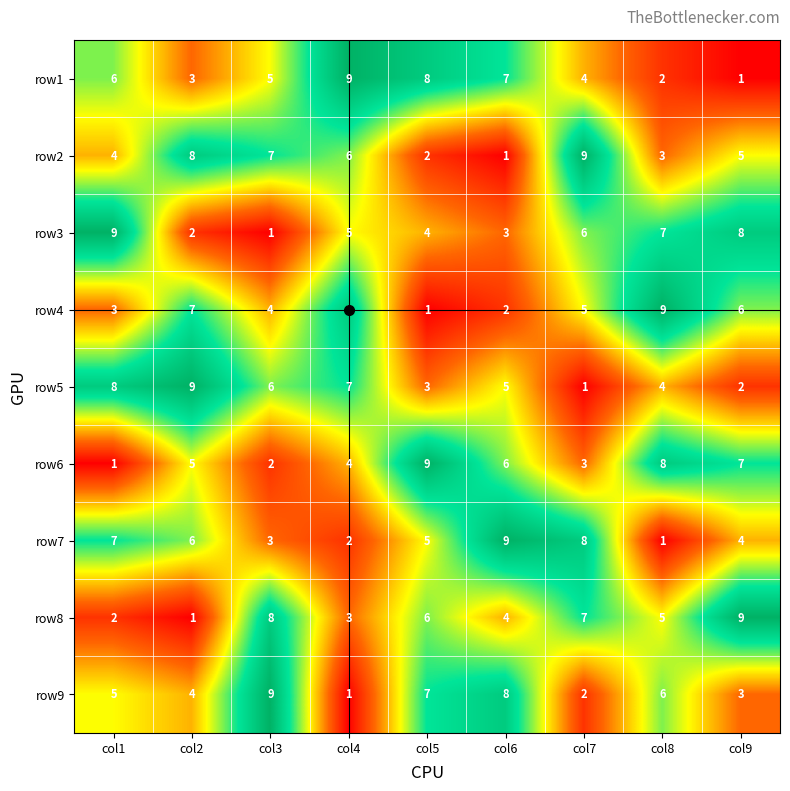

What is the spread (max minus min) of values at col5?

8